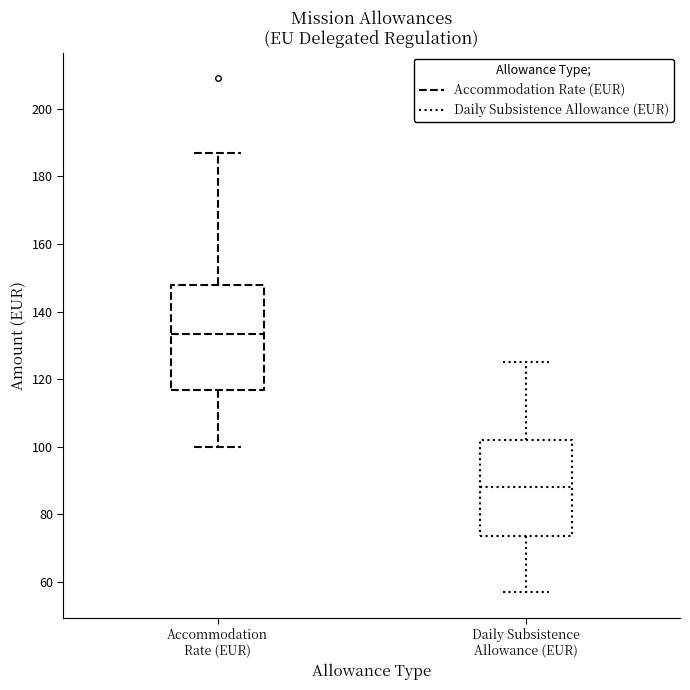

Reading left to right, transcribe this box plot: for each box, give where its median line is, the range the box spans, and where its two whiskers end, as read against the y-axis. The values are not printed on the chart, so give them approximately, as read against the axis.

Accommodation Rate (EUR): median 134, box 116 to 148, whiskers 100 to 188
Daily Subsistence Allowance (EUR): median 88, box 74 to 102, whiskers 58 to 126